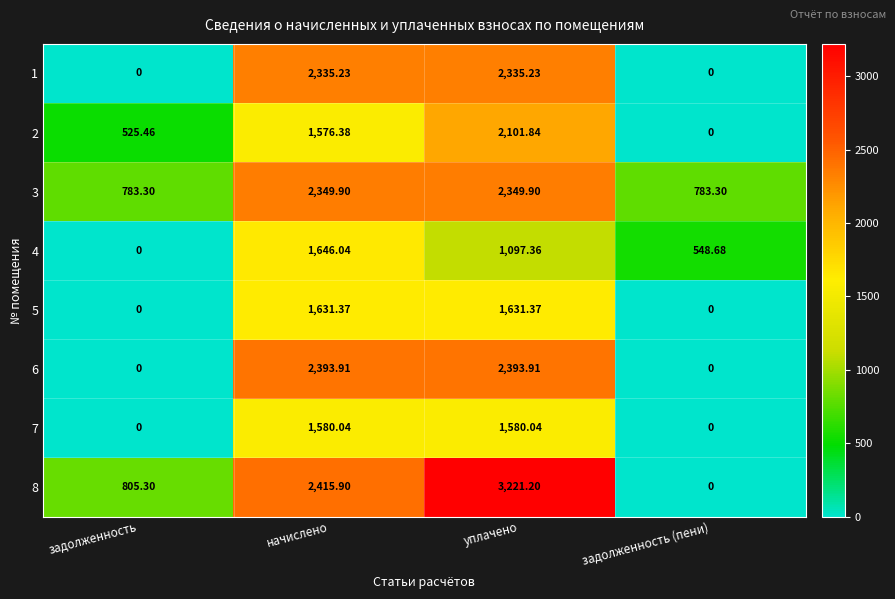

Which label corresponds to the largest value in the chart?

уплачено